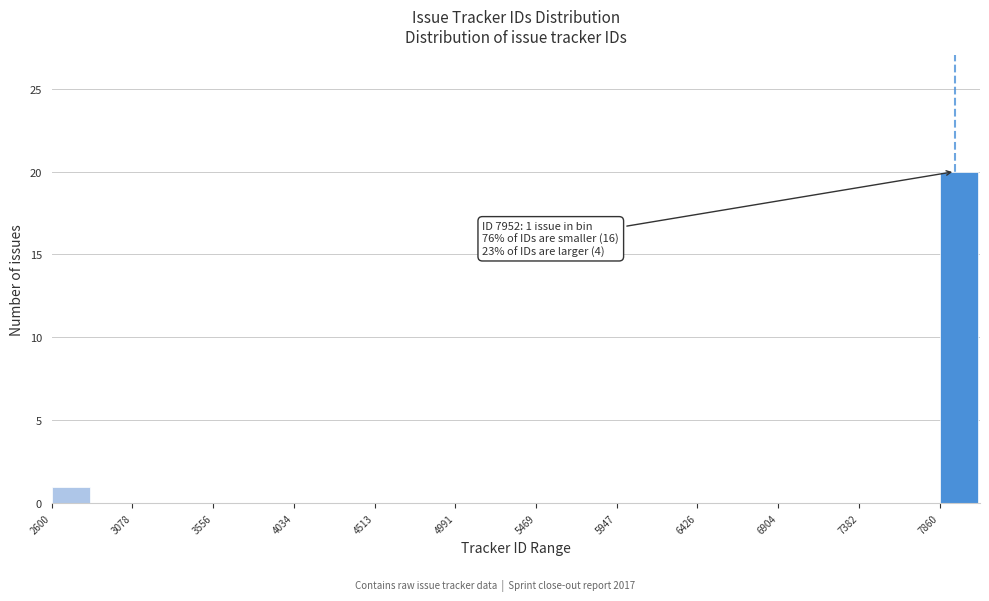

Which range on the x-axis has the tallest bar?

7850 to 8100